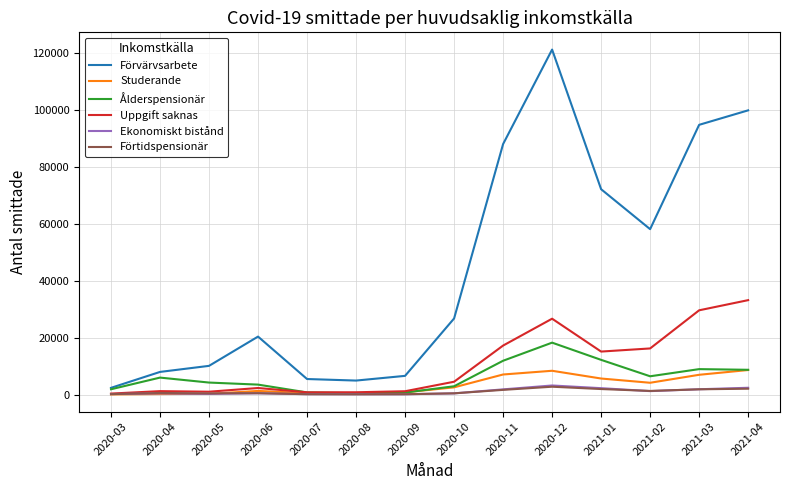

Between 2021-01 and 2021-04, which series saw the biggest shift?

Förvärvsarbete